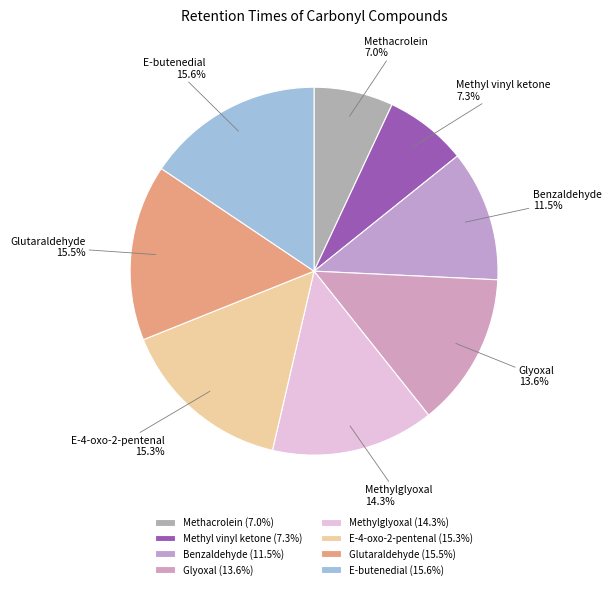

Does E-4-oxo-2-pentenal represent more than half of the total?

No